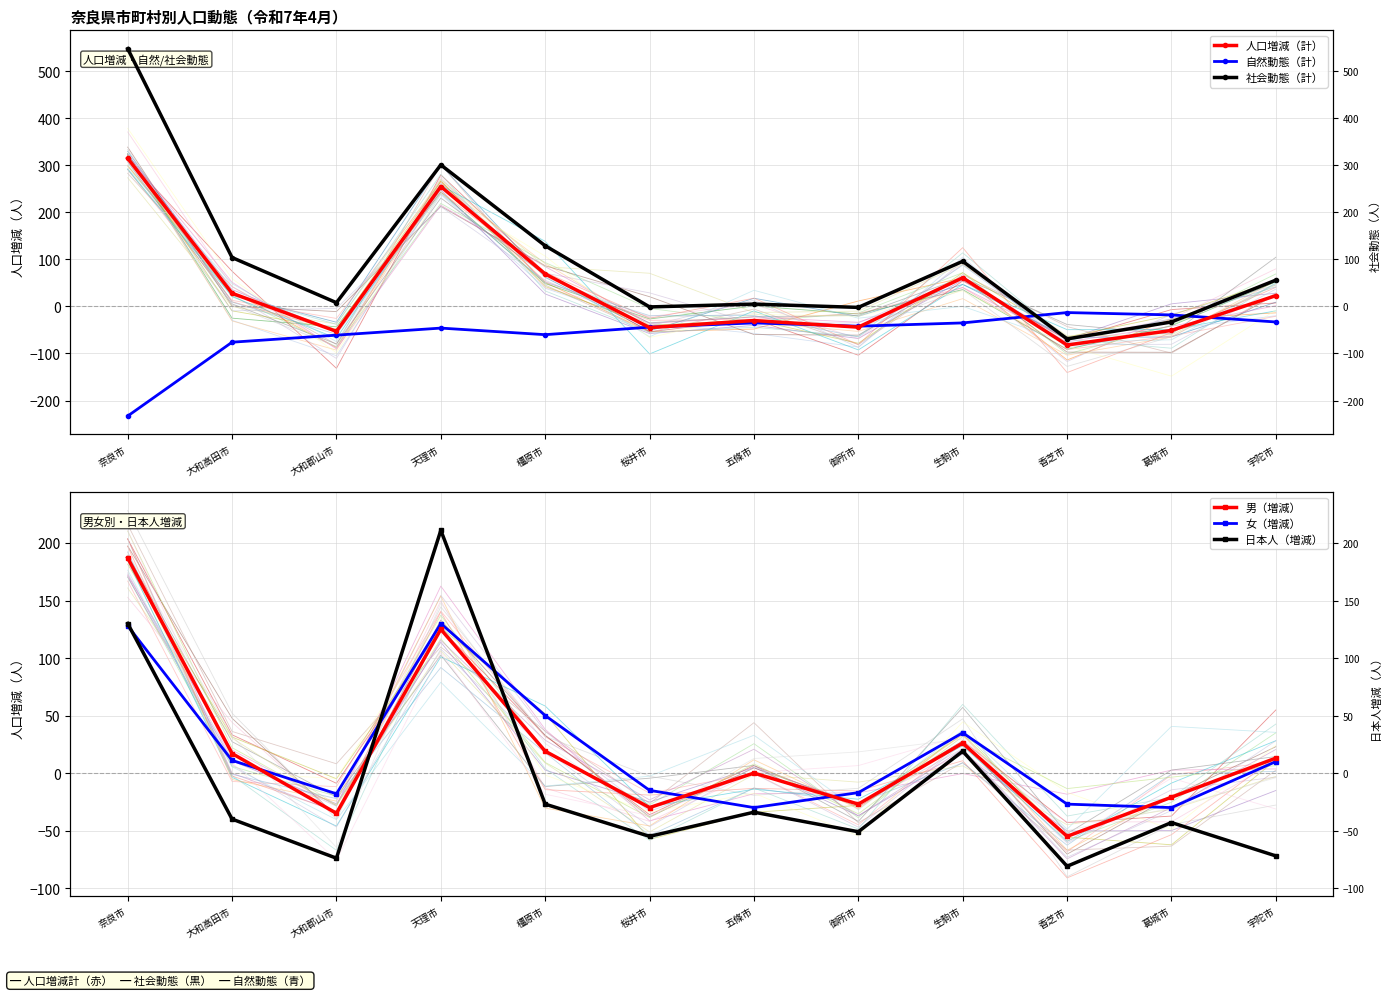

Where do 女（増減） and 人口増減（計） first cross each other?

大和高田市 and 大和郡山市